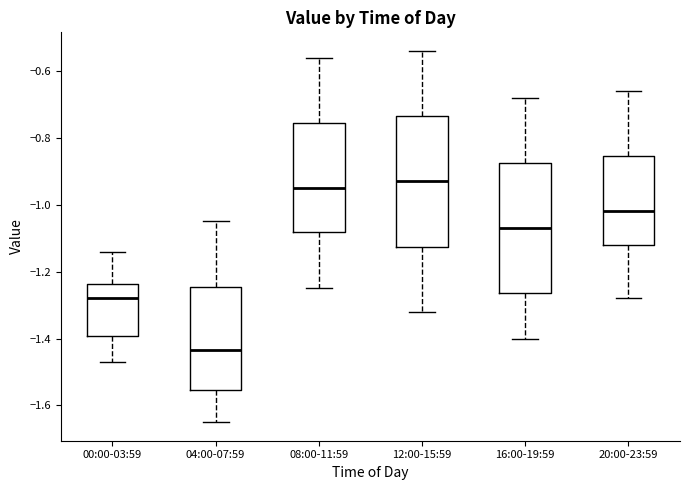

Reading left to right, read every box against the y-axis: the position of its median line, the range the box covers, and the ends of its whiskers. The values are not printed on the chart, so give them approximately, as read against the axis.

00:00-03:59: median -1.28, box -1.40 to -1.24, whiskers -1.46 to -1.14
04:00-07:59: median -1.44, box -1.56 to -1.24, whiskers -1.64 to -1.04
08:00-11:59: median -0.94, box -1.08 to -0.76, whiskers -1.24 to -0.56
12:00-15:59: median -0.92, box -1.12 to -0.74, whiskers -1.32 to -0.54
16:00-19:59: median -1.06, box -1.26 to -0.88, whiskers -1.40 to -0.68
20:00-23:59: median -1.02, box -1.12 to -0.86, whiskers -1.28 to -0.66